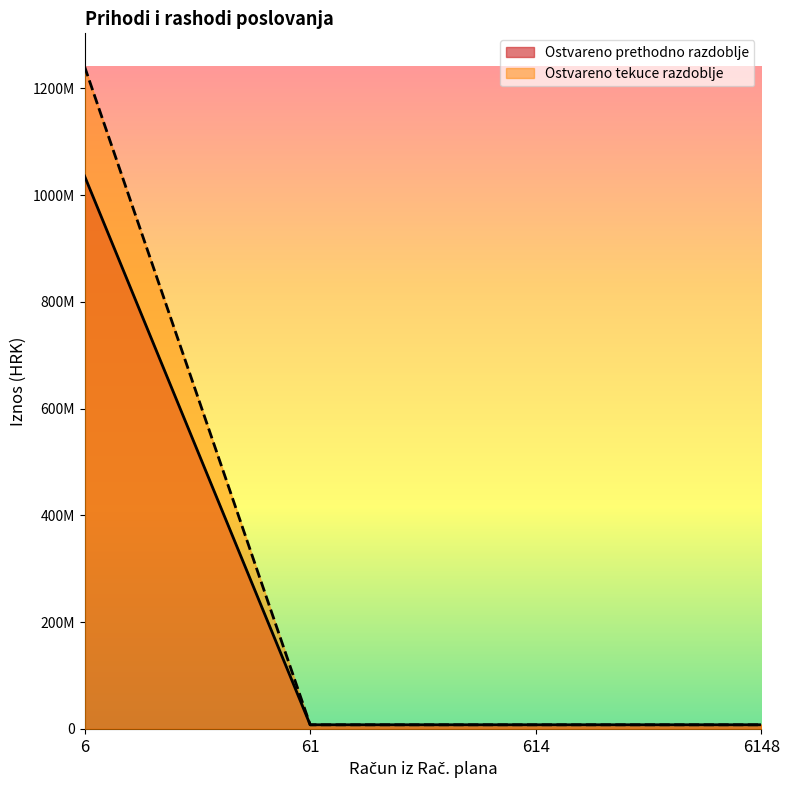

List the series in order of their peak value, lowest first.

Ostvareno prethodno razdoblje, Ostvareno tekuce razdoblje